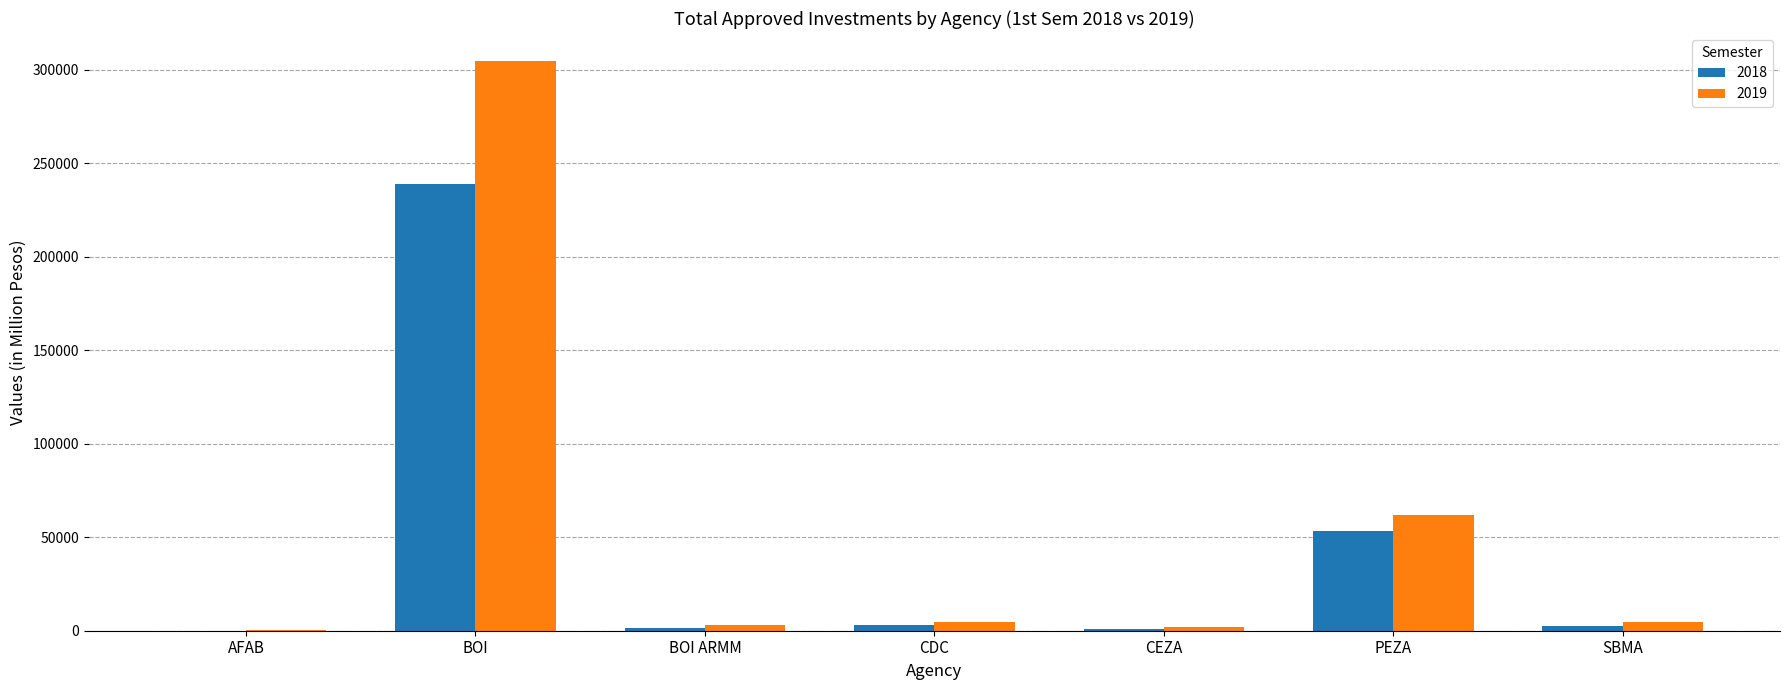

What is the sum of all 2018 values?

299825.0